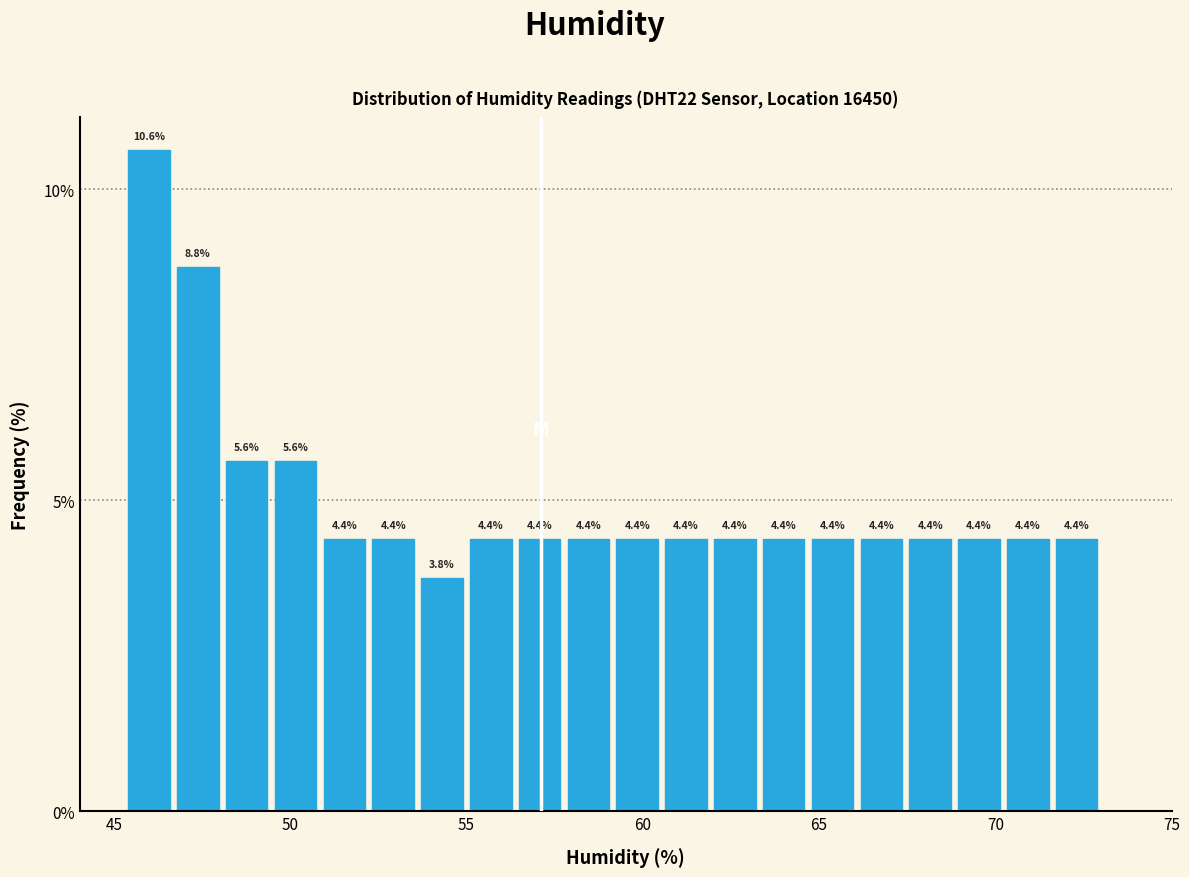

Read against the x-axis, roughly where is the centre of the tallest bar?

46.0